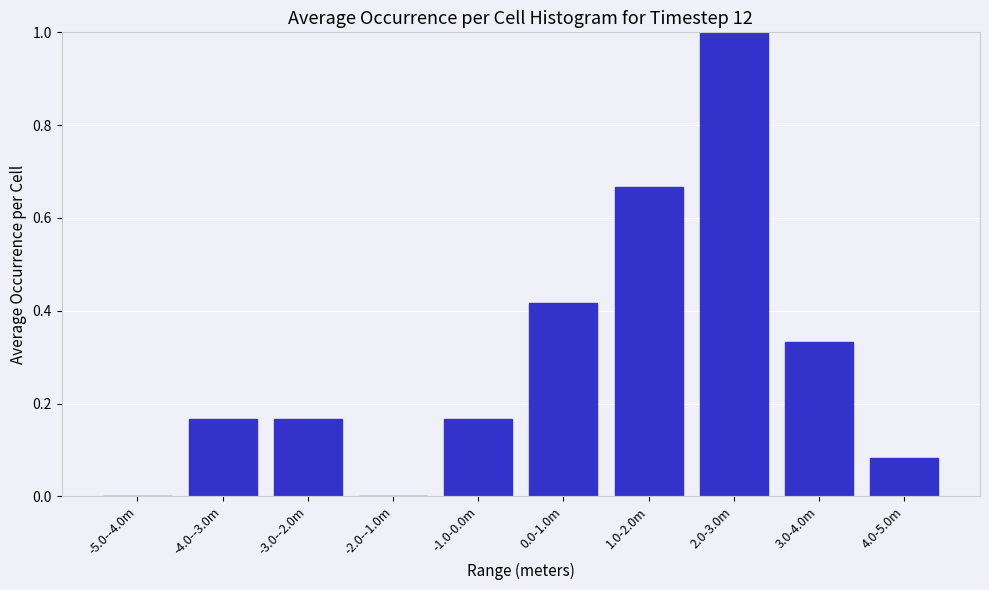

What is the sum of all values?

3.0